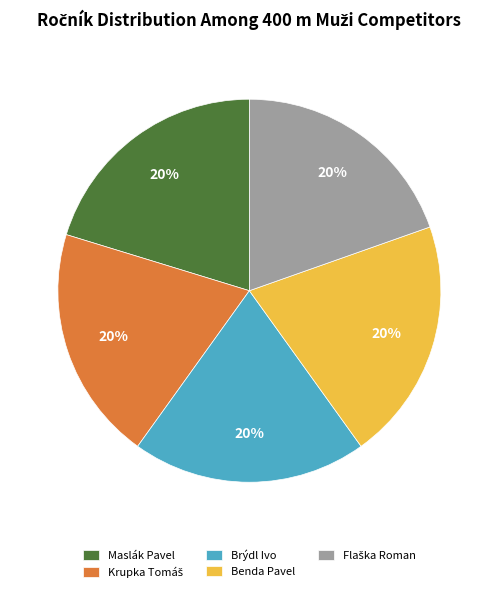

The Maslák Pavel slice represents 8% of the pie. True or false?

False